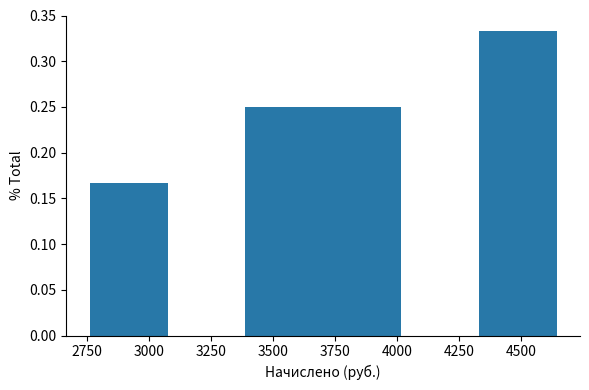

Over which range of the x-axis is the bar tallest?

4350 to 4650